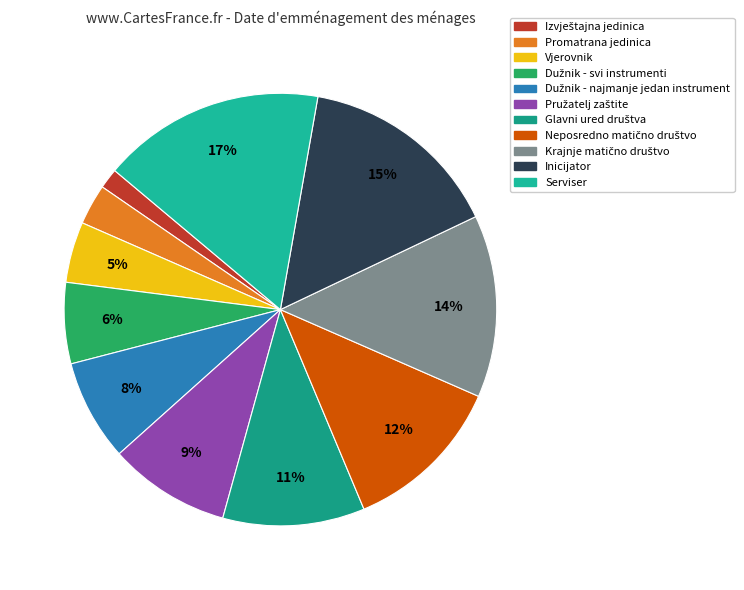

How much of the chart is everything except Dužnik - svi instrumenti?

93.9%